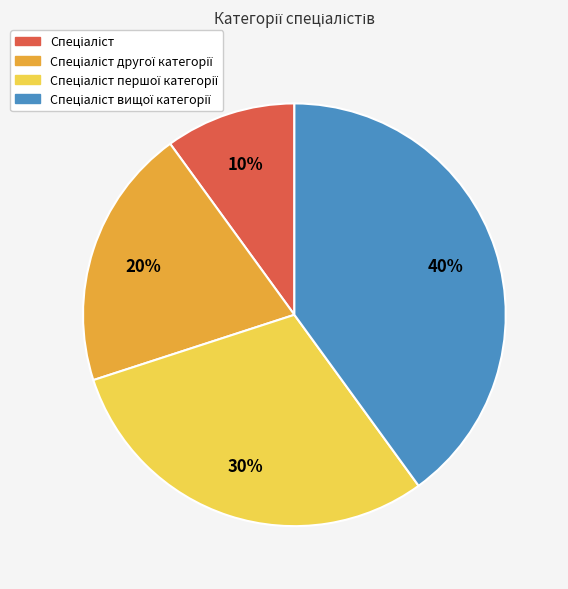

How many segments does this pie chart have?

4